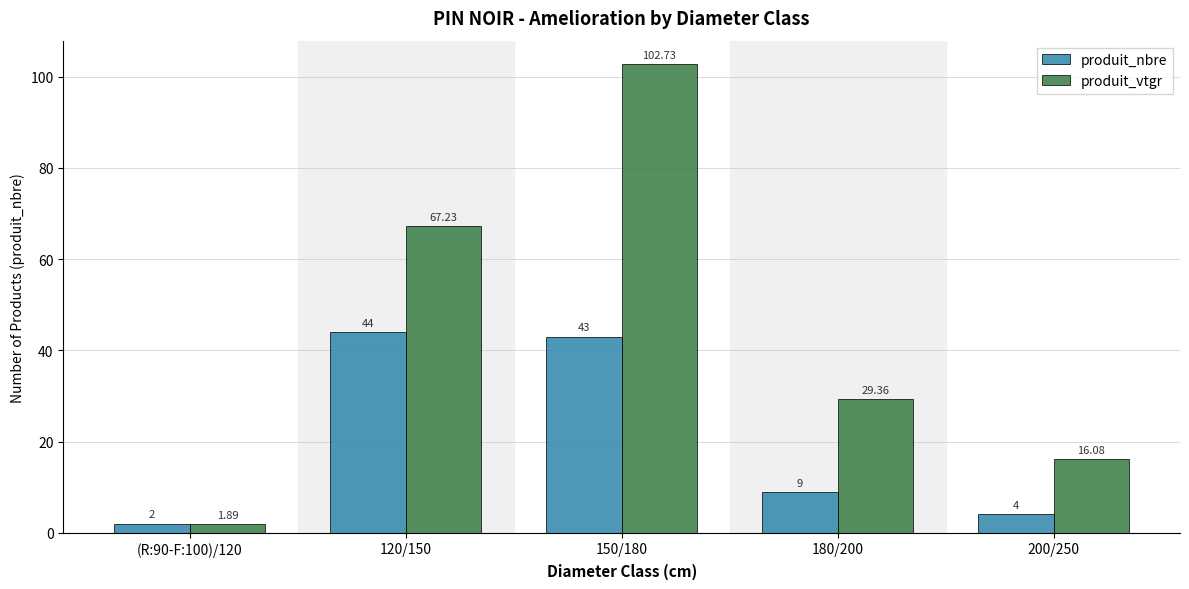

How many data points in produit_vtgr are above 29?

3